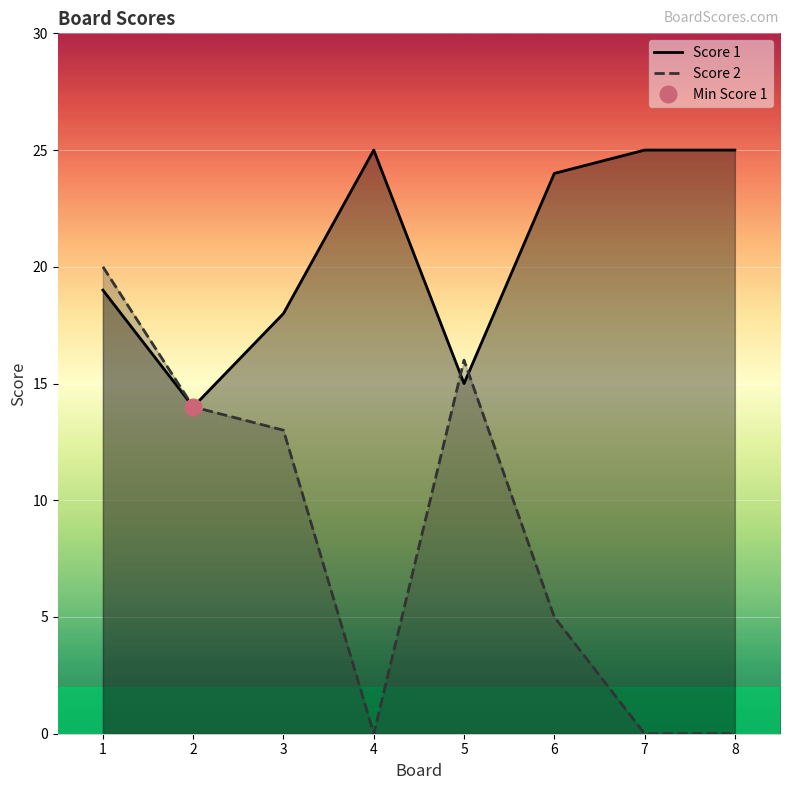

How many series are shown in this chart?

2